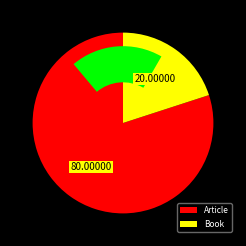

Count the number of slices in the pie.

2